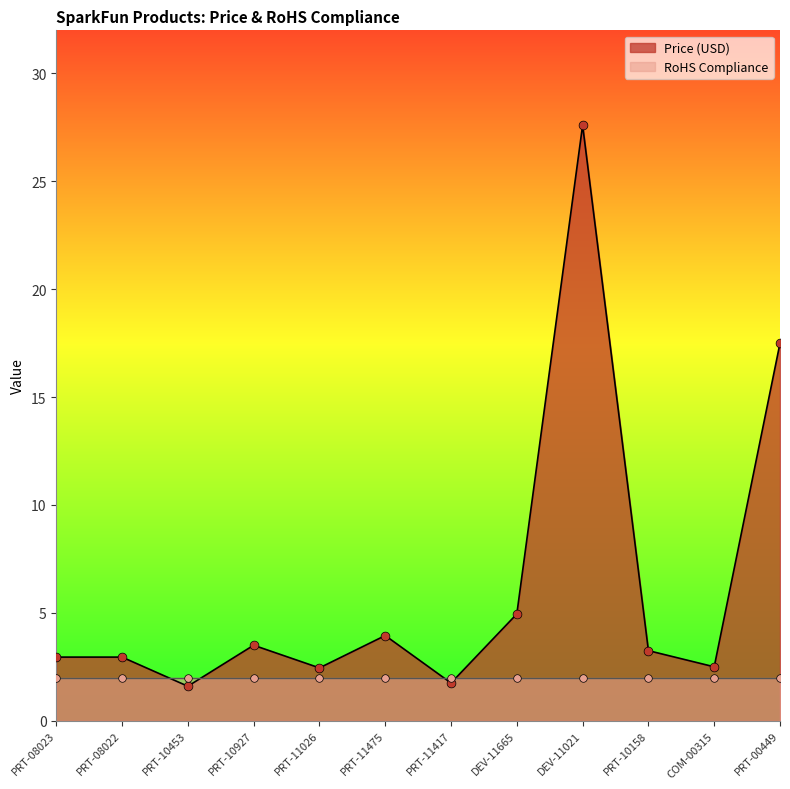

Between PRT-08023 and PRT-00449, which is larger?

PRT-00449